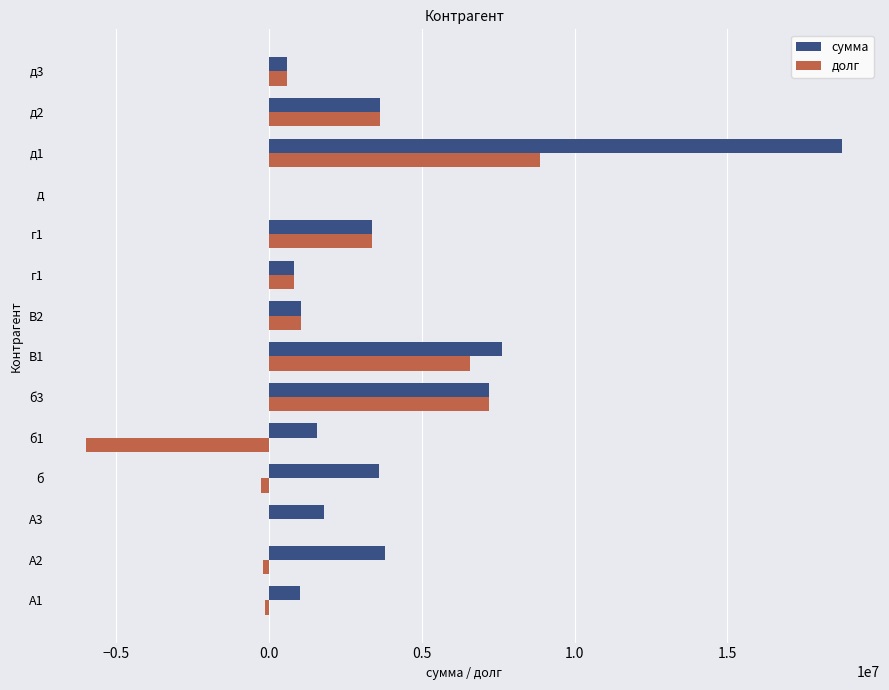

How many categories are shown in the chart?

14